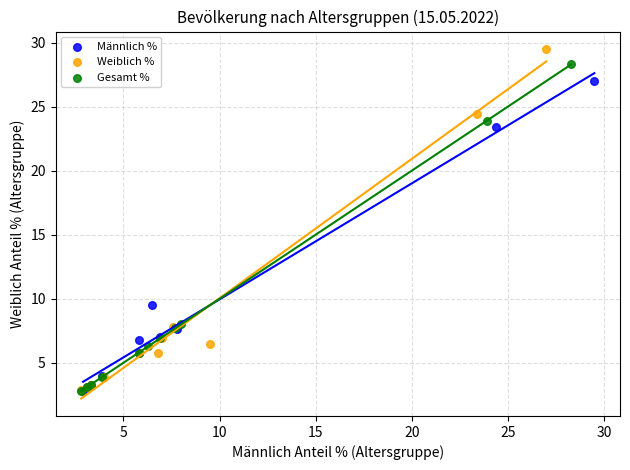

Which series has the largest Y range (max minus min)?

Weiblich %